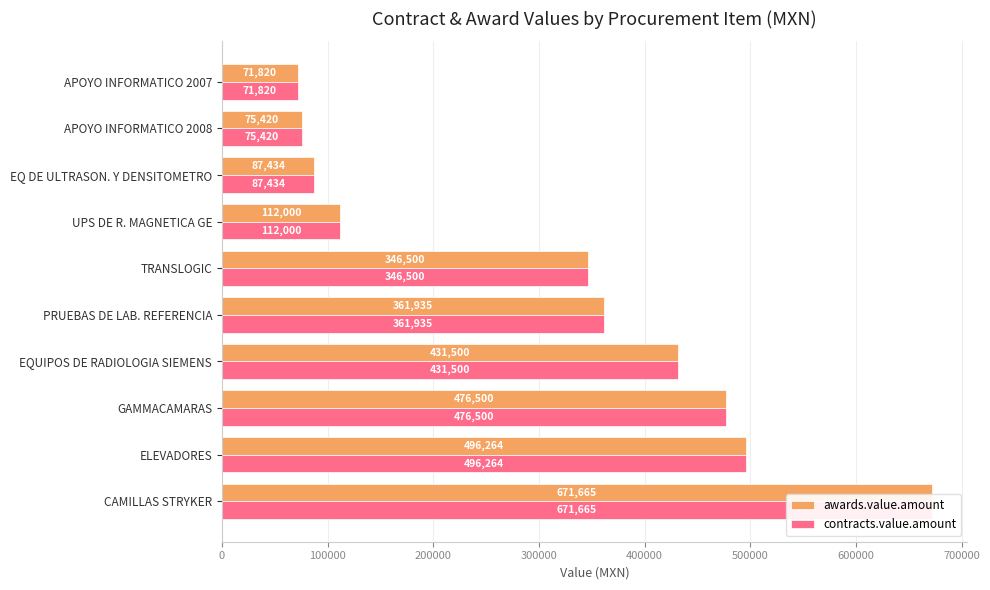

Rank the series by their maximum value, from lowest to highest.

awards.value.amount, contracts.value.amount